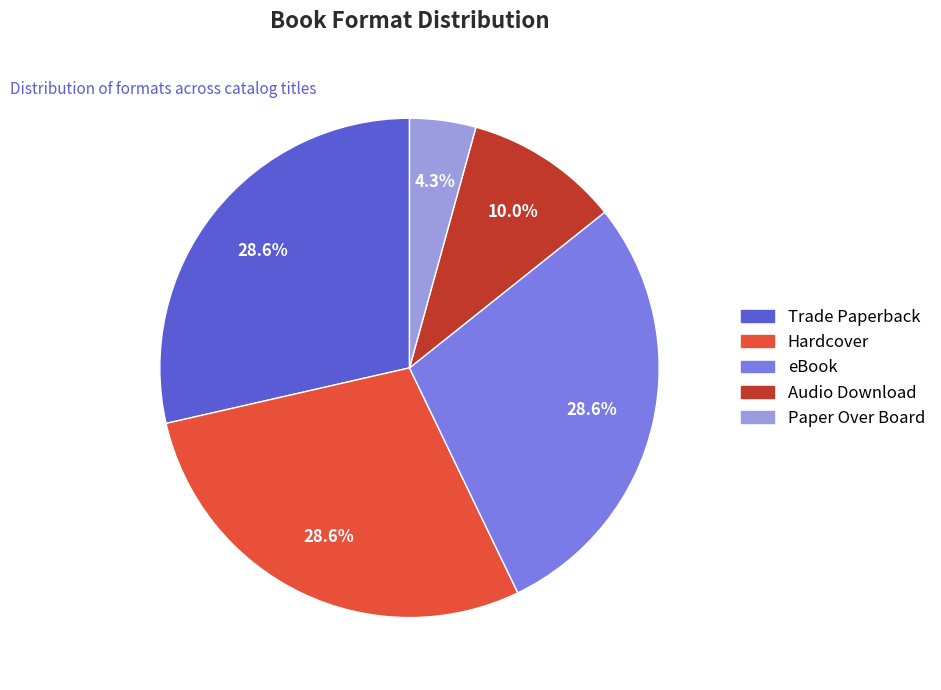

Is there any slice that represents more than half of the pie?

No